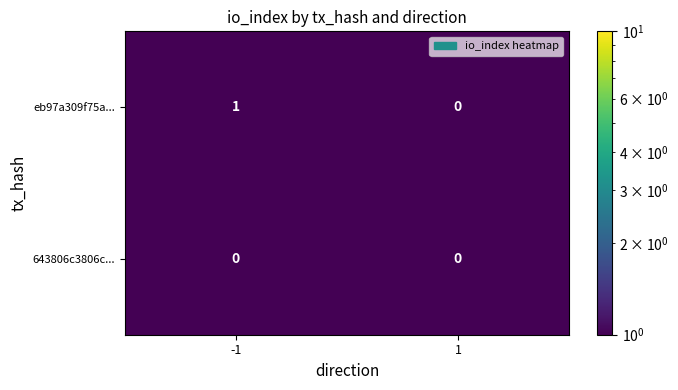

Count the number of data series in this chart.

2